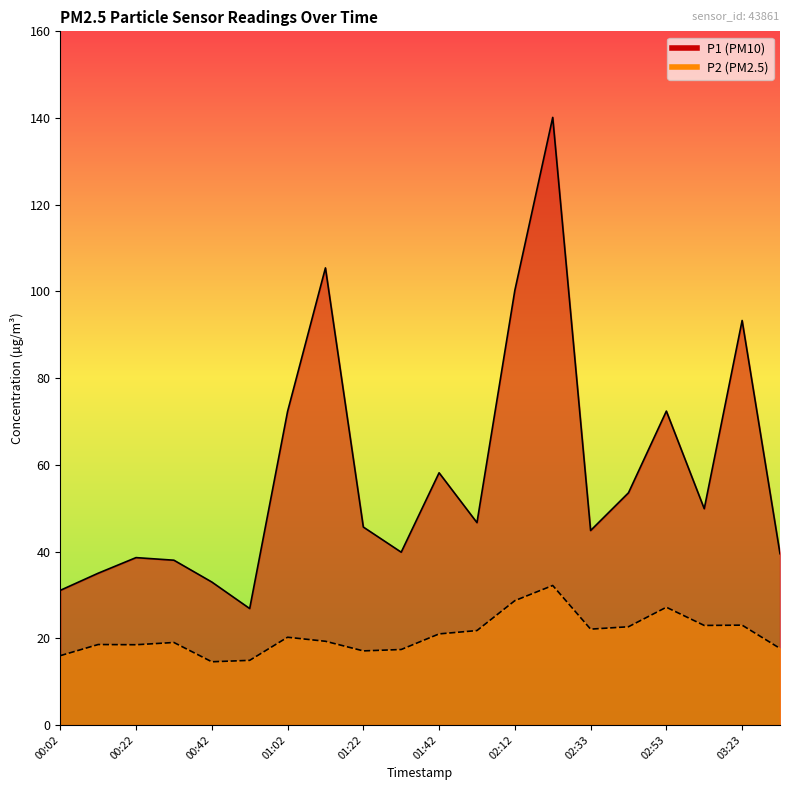

What is the maximum value for P2?

32.2